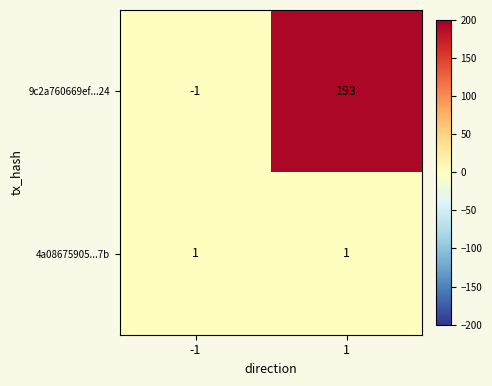

Rank the series by their average value, from highest to lowest.

9c2a760669ef...24, 4a08675905...7b